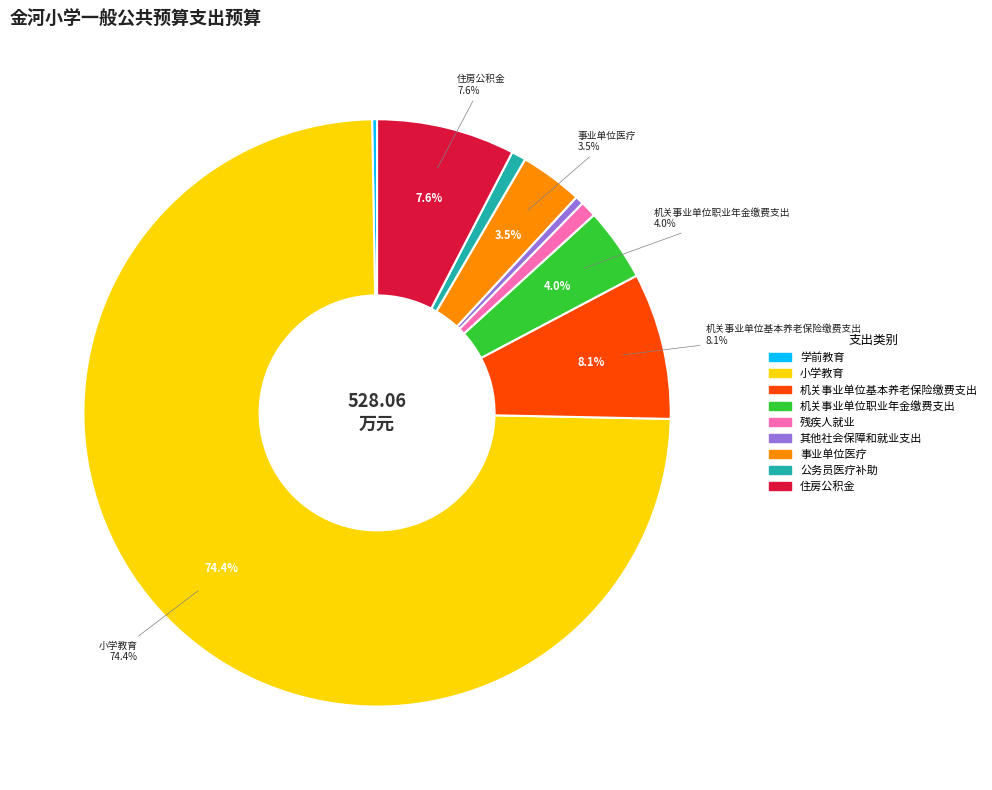

Is there any slice that represents more than half of the pie?

Yes